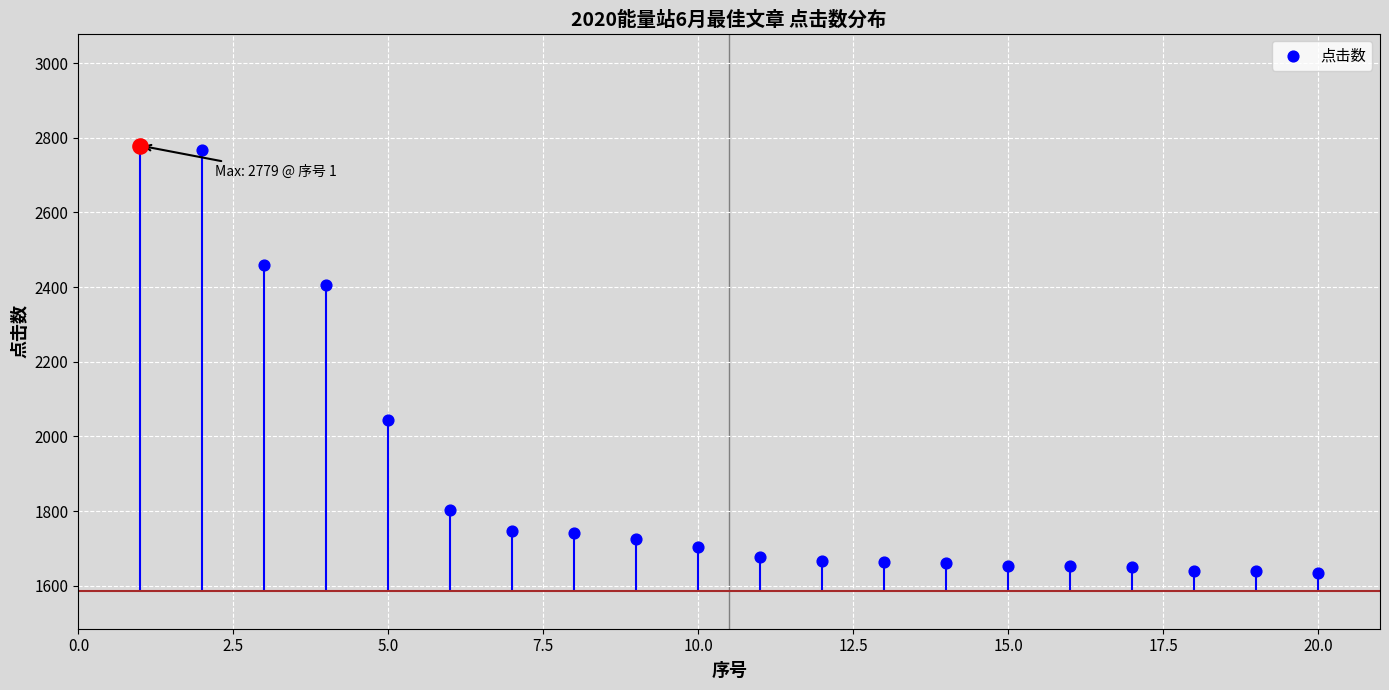

What is the change in value from 2.5 to 14?

-1113